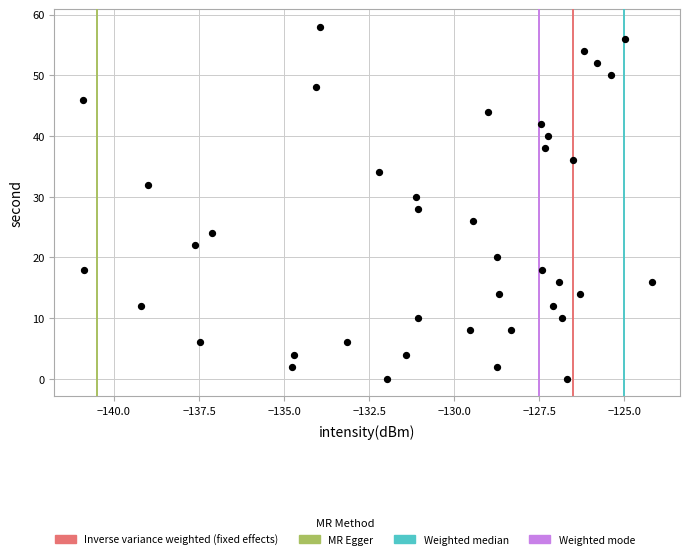

What is the range of Y values (max minus min)?

58